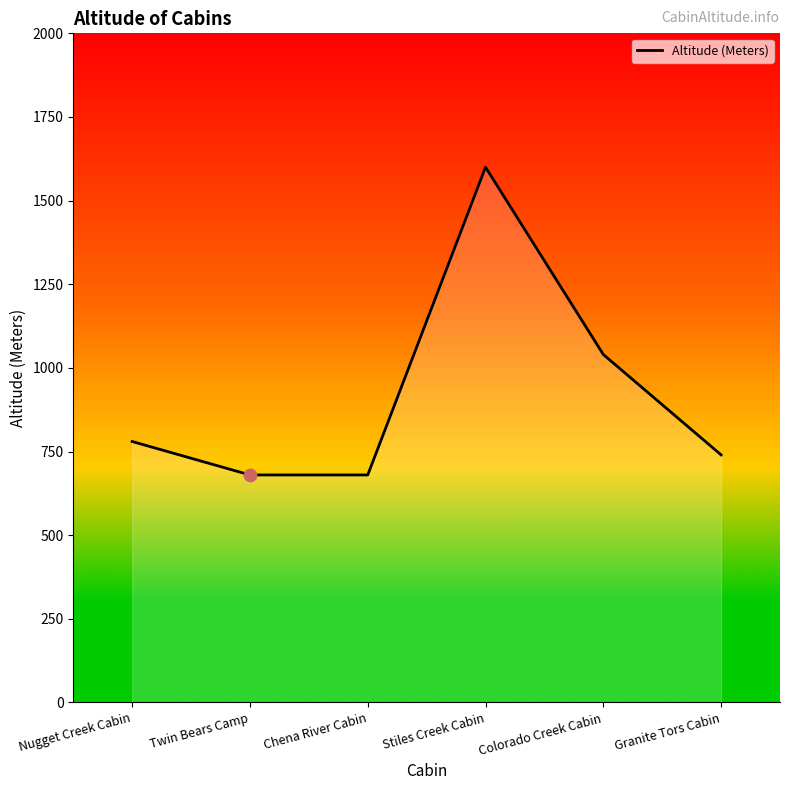

What is the change in value from Nugget Creek Cabin to Twin Bears Camp?

-100